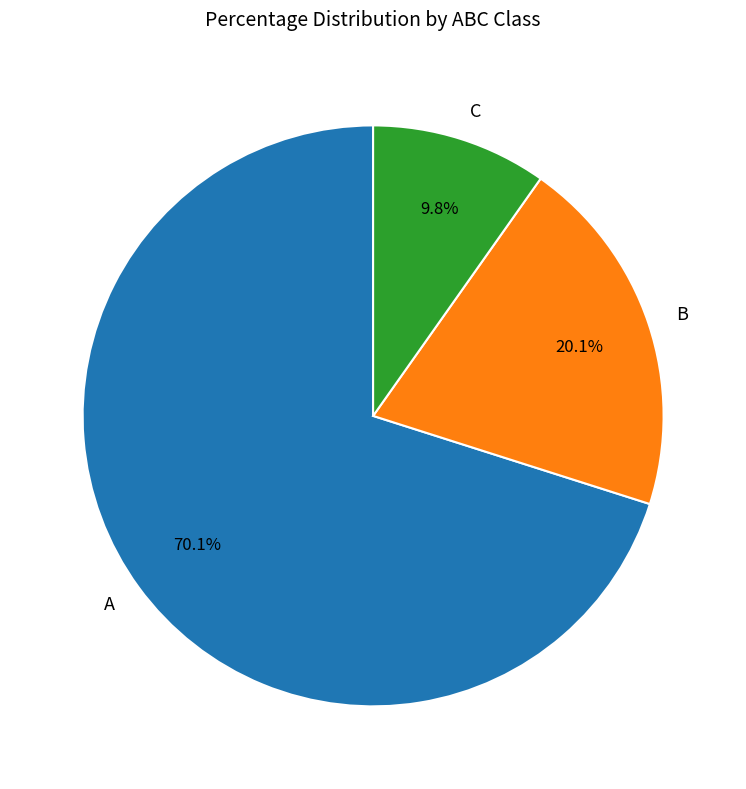

How many segments does this pie chart have?

3